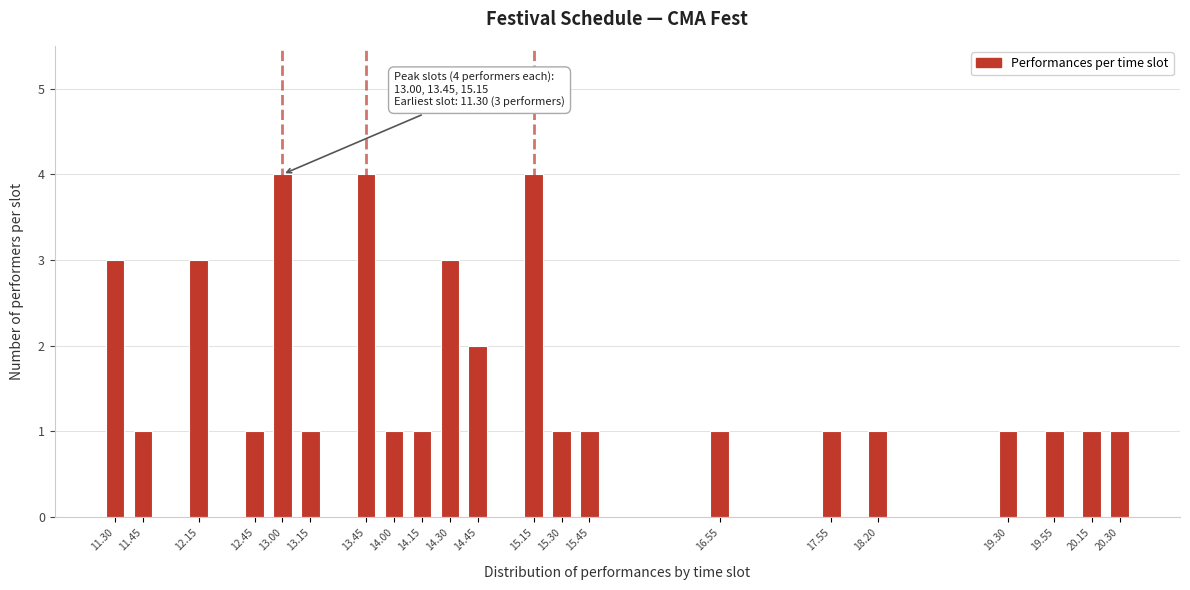

Reading left to right, what are all the values shown in this chart?

11.30=3	11.45=1	12.15=3	12.45=1	13.00=4	13.15=1	13.45=4	14.00=1	14.15=1	14.30=3	14.45=2	15.15=4	15.30=1	15.45=1	16.55=1	17.55=1	18.20=1	19.30=1	19.55=1	20.15=1	20.30=1